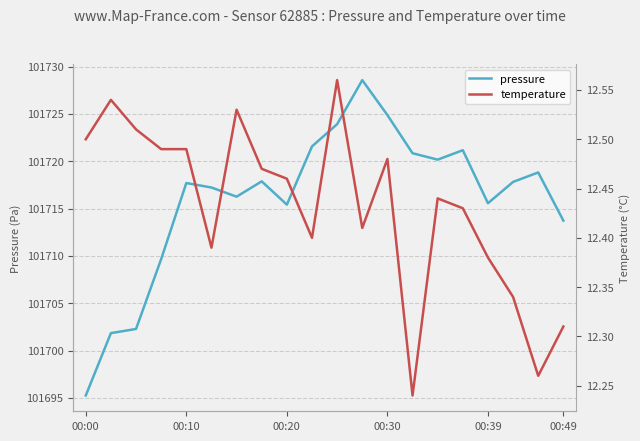

Which category has the lowest value in the pressure series?

00:00